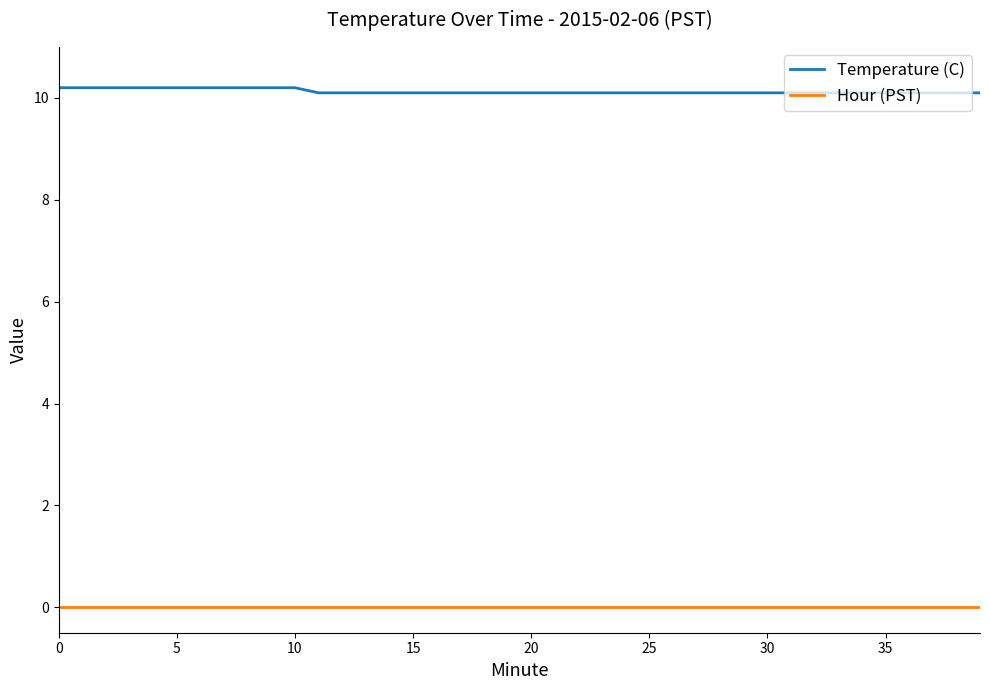

Rank the series by their average value, from highest to lowest.

Temperature (C), Hour (PST)